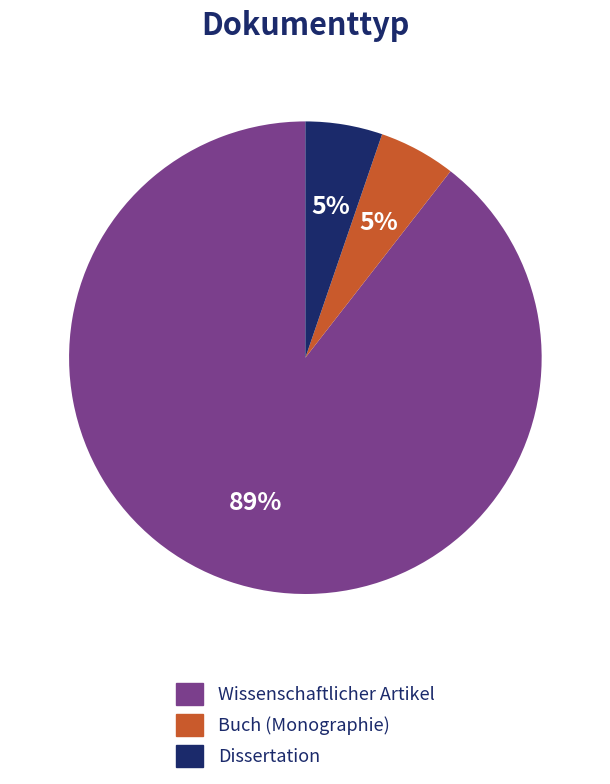

Combined, do Dissertation and Wissenschaftlicher Artikel account for over 50%?

Yes